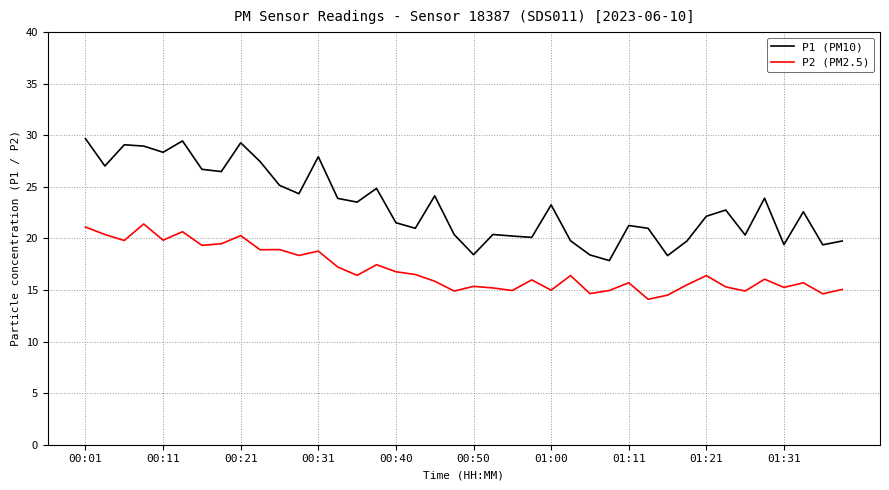

True or false: P2 (PM2.5) and P1 (PM10) intersect in this chart.

False